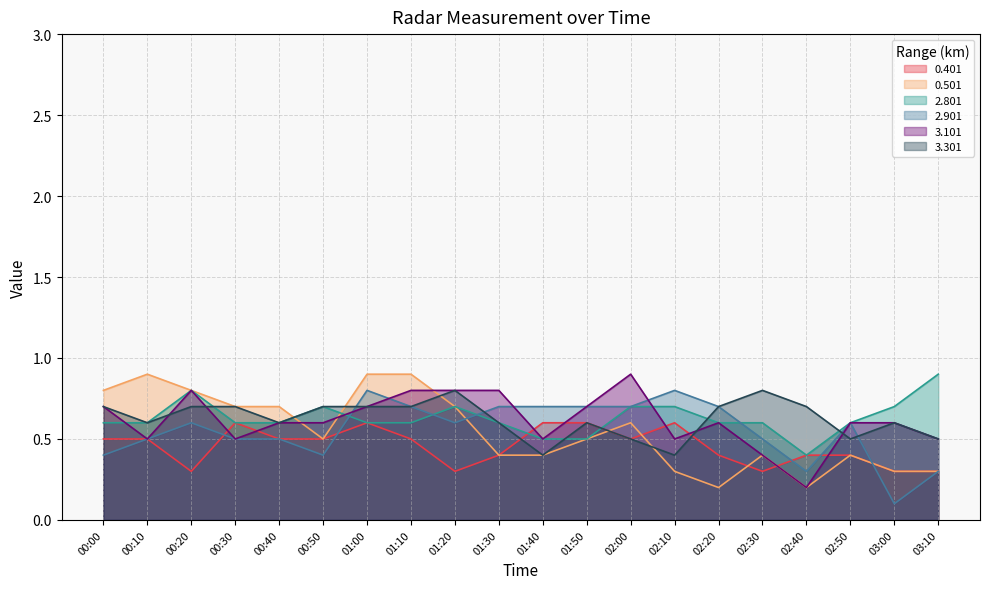

Count the 3.101 values in the range 0 to 1.

20